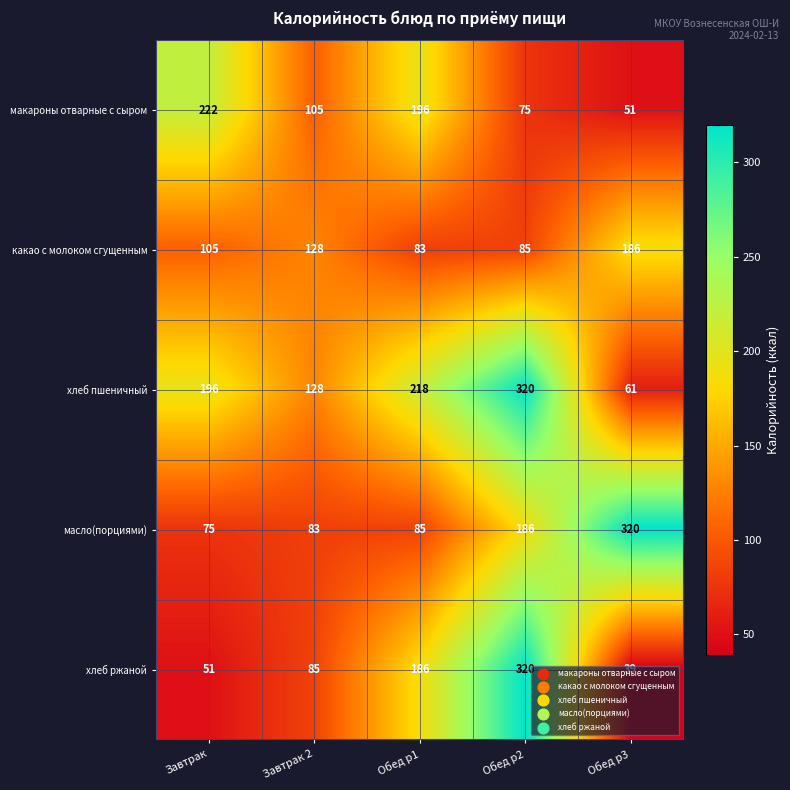

At how many categories does at least one series exceed 112?

5